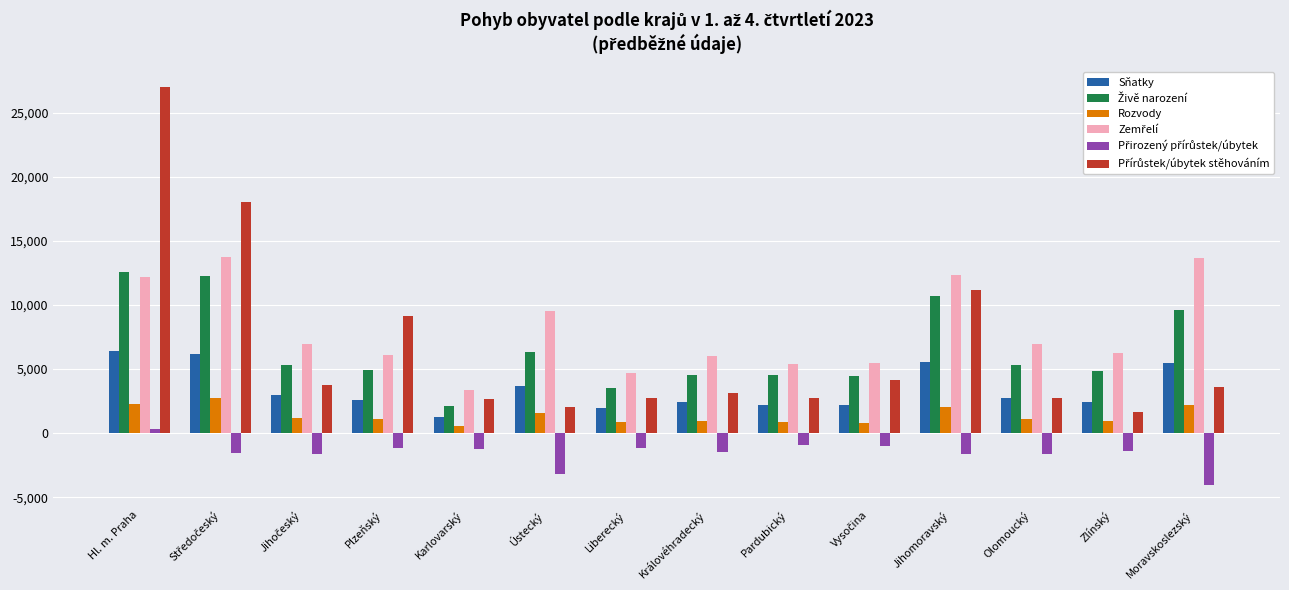

What is the maximum value shown in the chart?

27043